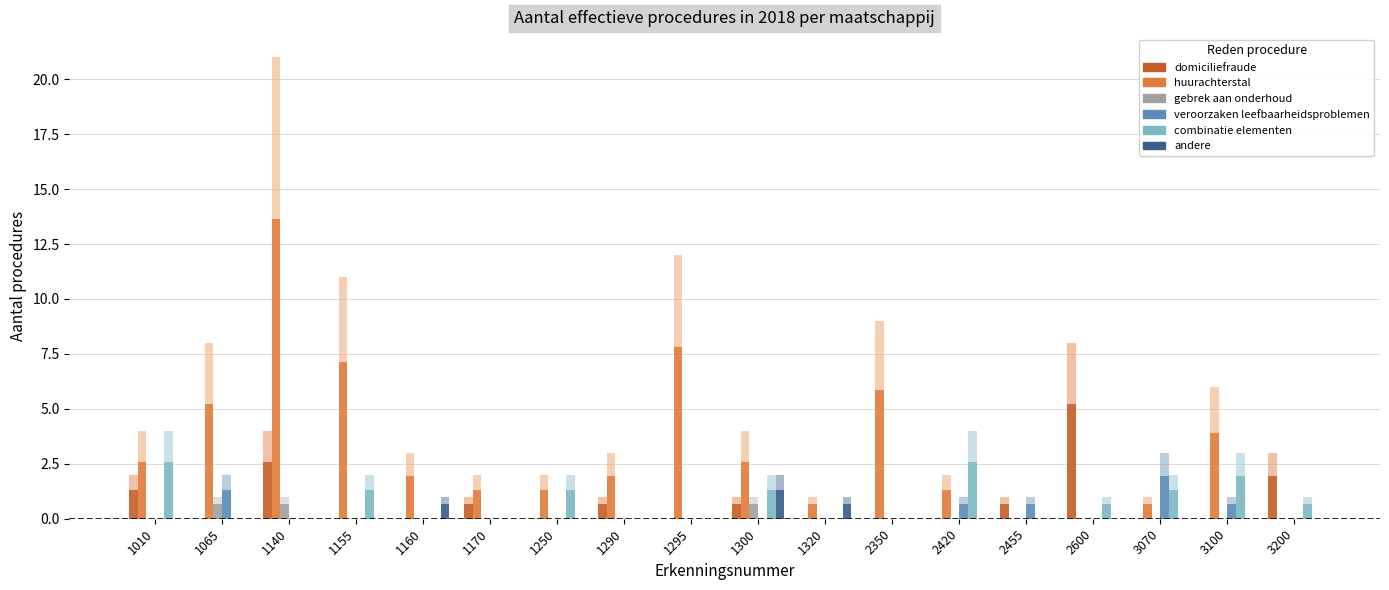

True or false: andere has a value of 0 at 2350.

True